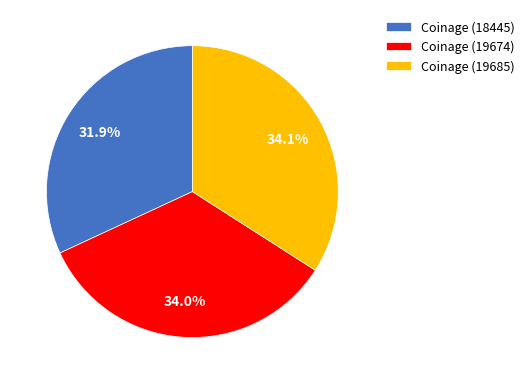

What is the ratio of the value at Coinage (18445) to the value at Coinage (19674)?

0.9